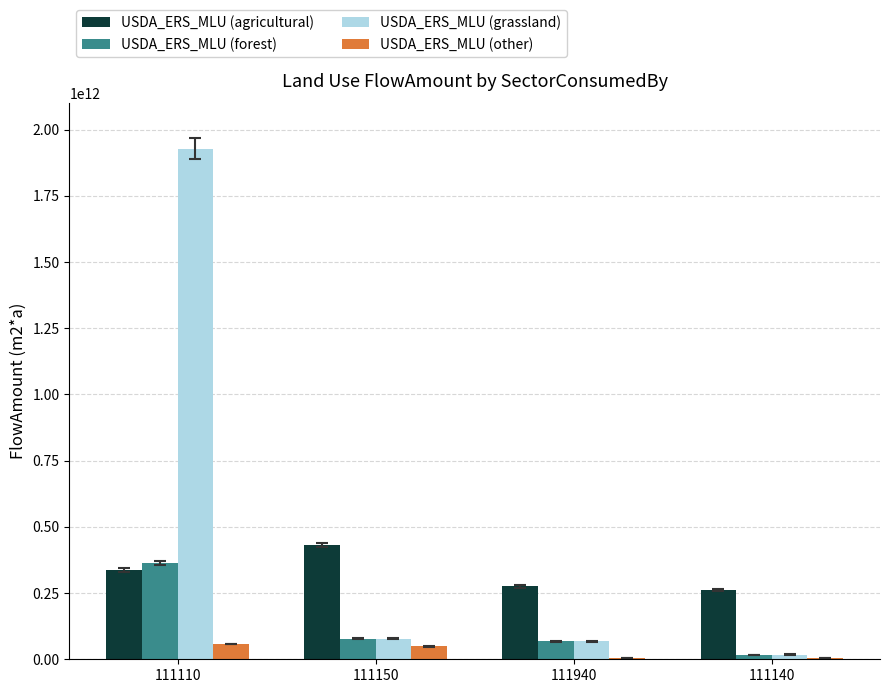

The value of USDA_ERS_MLU (forest) at 111140 is 17561218614.5. True or false?

True